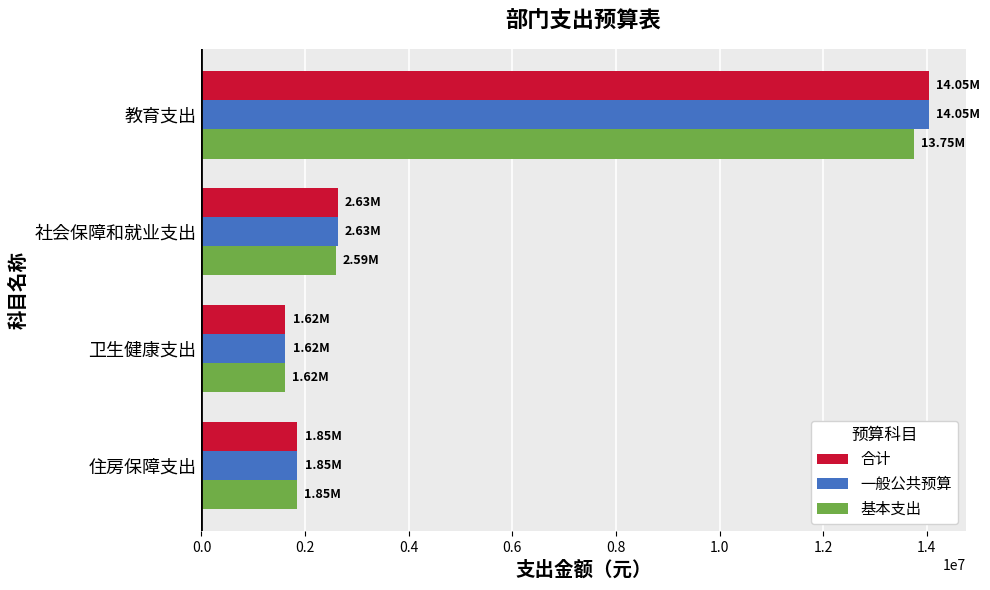

What is the sum of the 一般公共预算 values at 教育支出 and 社会保障和就业支出?

16672428.3